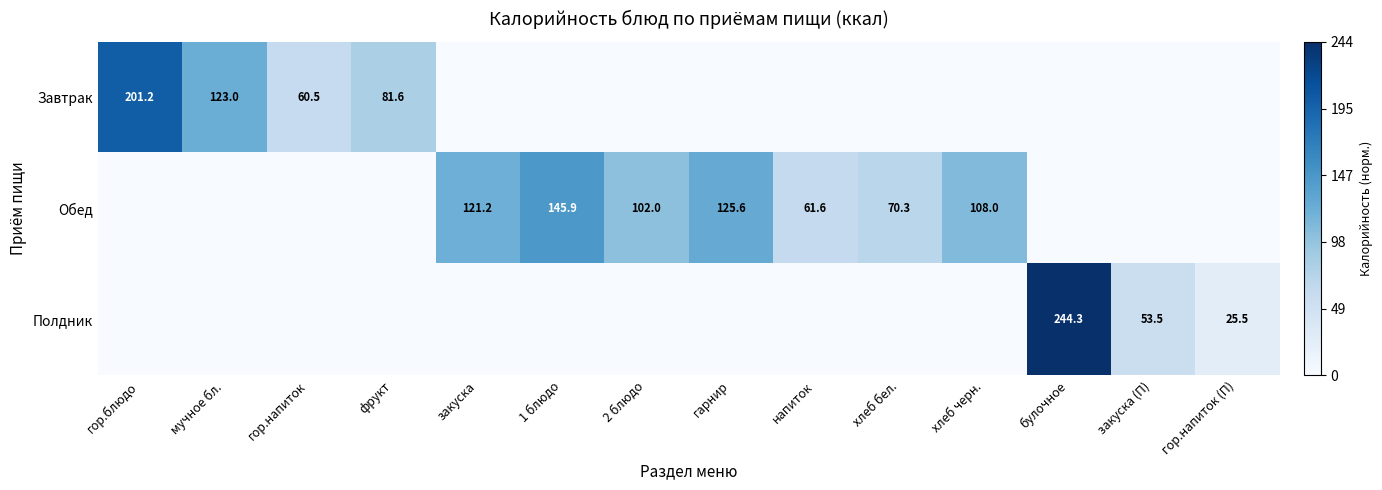

Is it true that Полдник equals 41.6 at гор.напиток (П)?

False